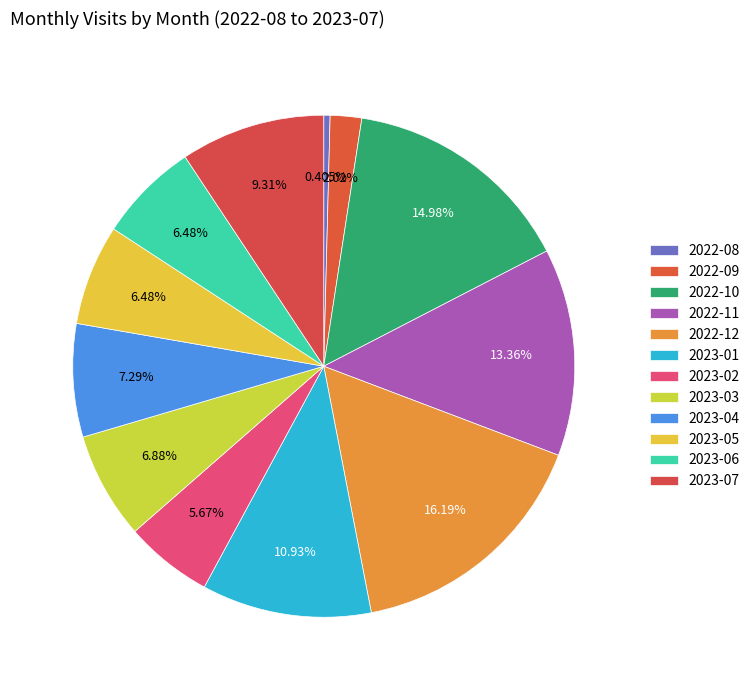

What is the largest slice in the pie chart?

2022-12